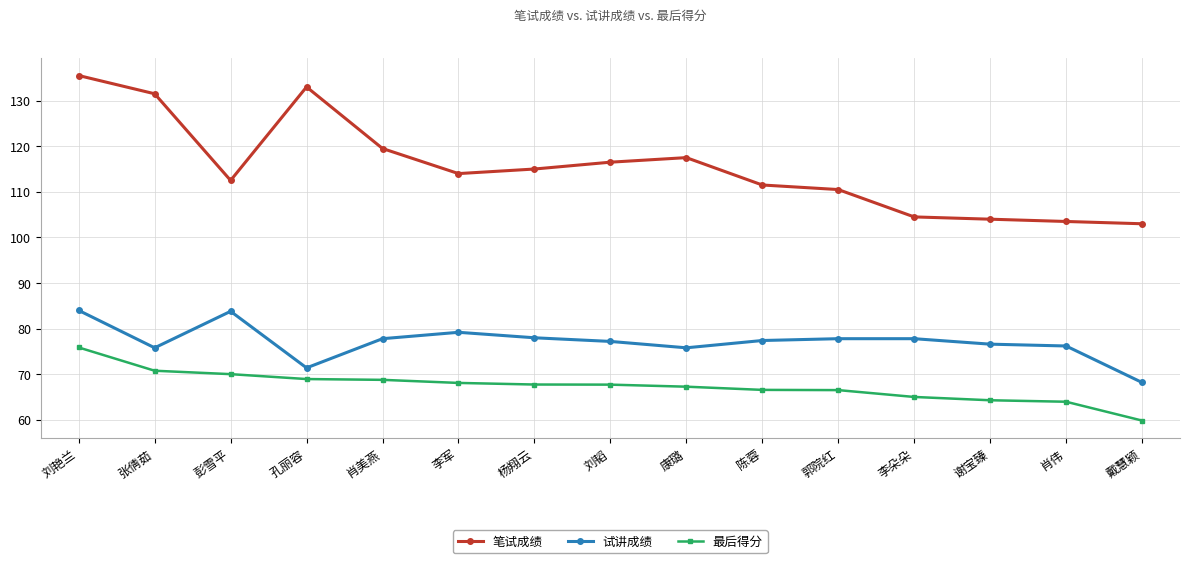

What is the label of the 14th point from the right?

张倩茹